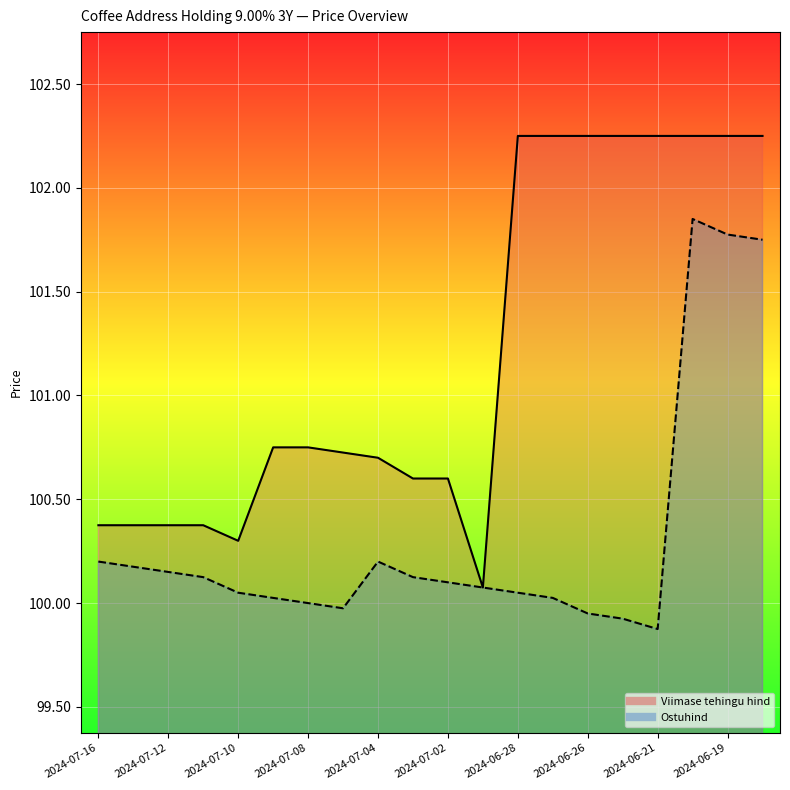

What is the value of the Ostuhind point at the 1st from the left?

100.2